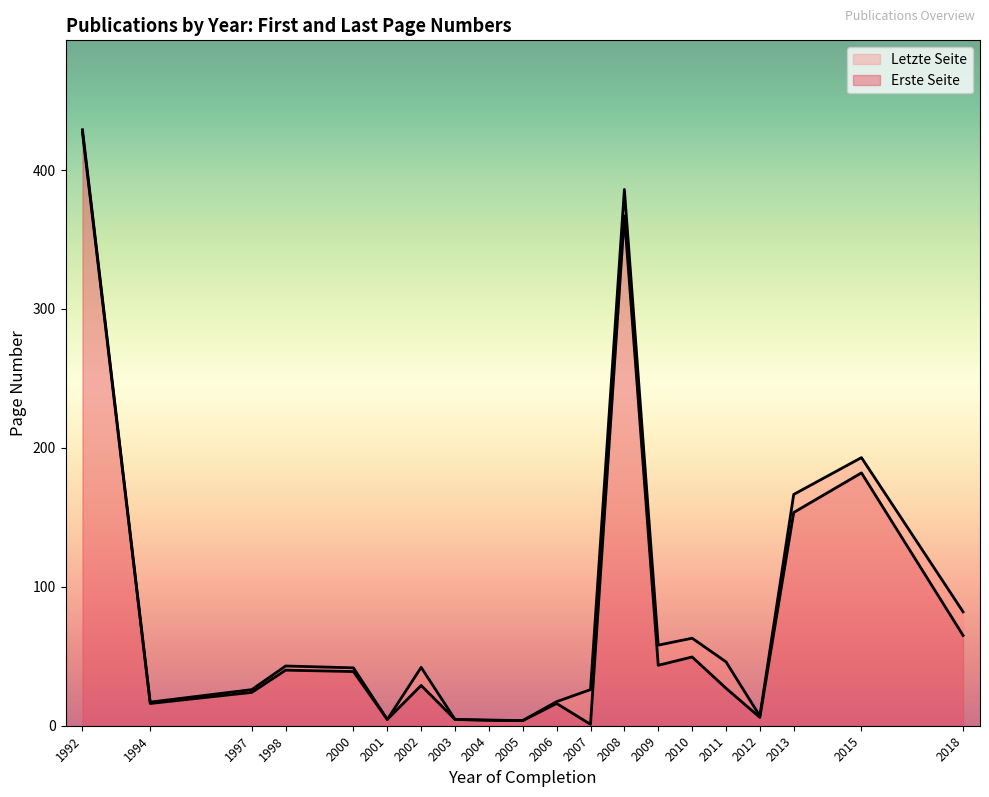

Which category has the highest value in the Erste Seite series?

1992